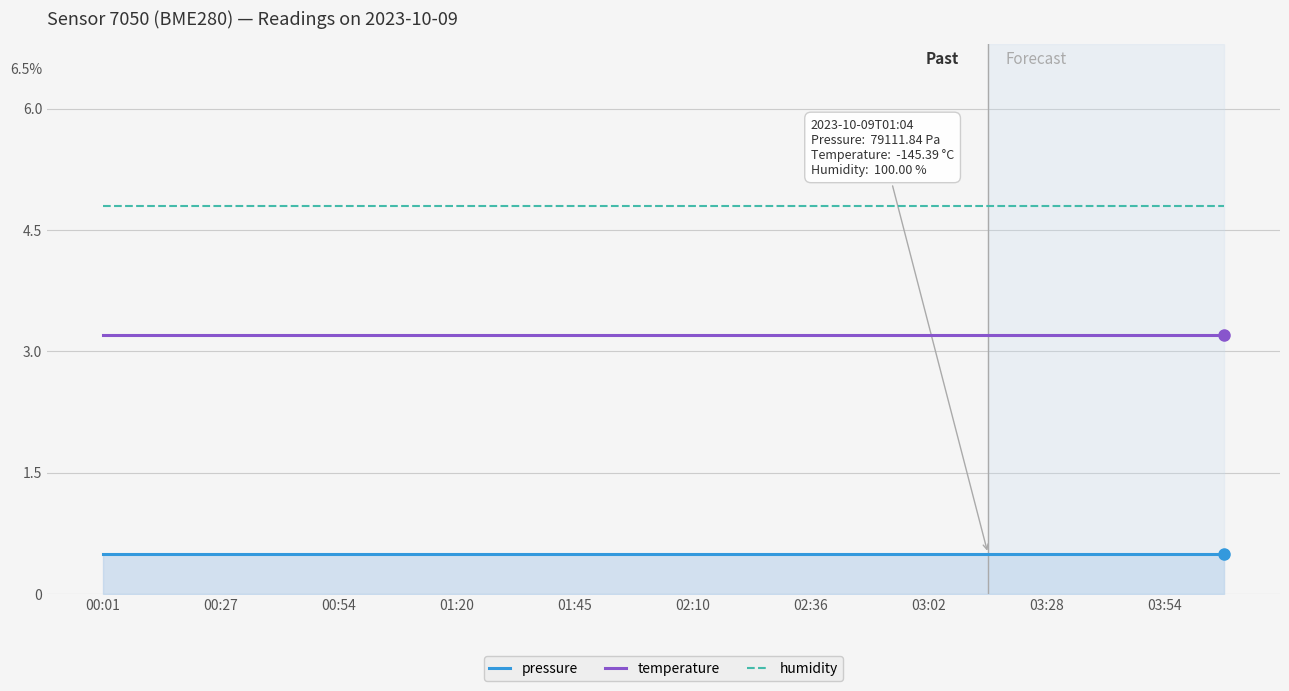

True or false: pressure and humidity intersect in this chart.

False